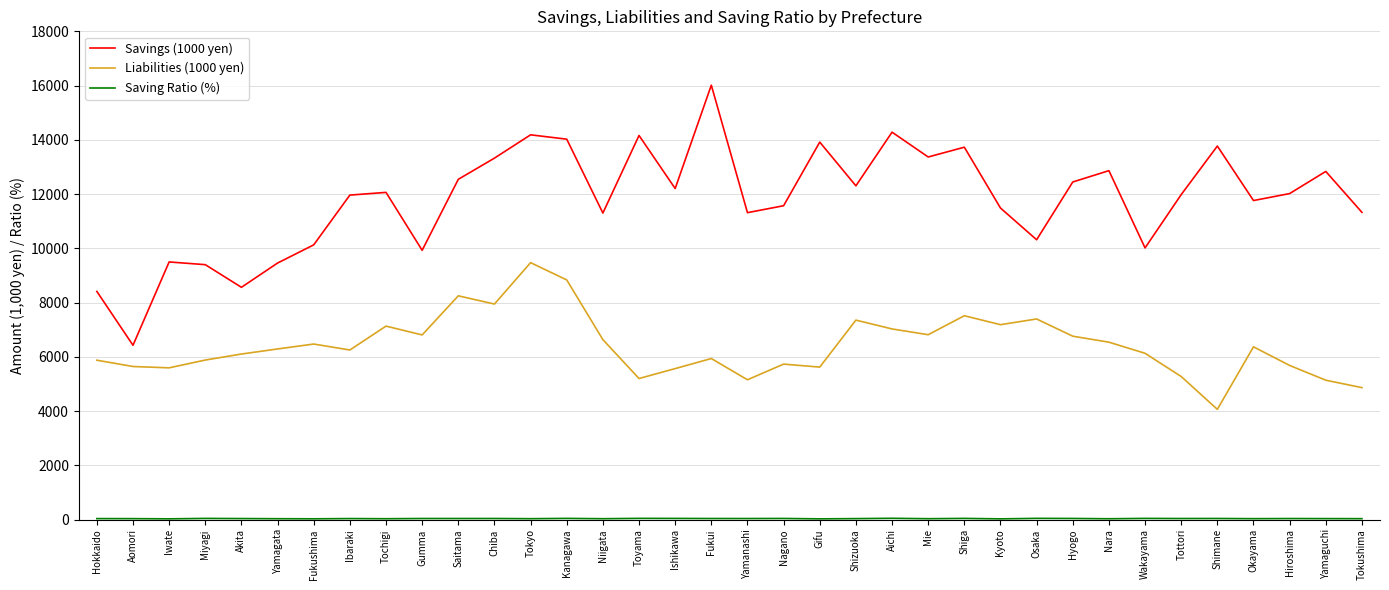

Which series has the largest range (max minus min)?

Savings (1000 yen)